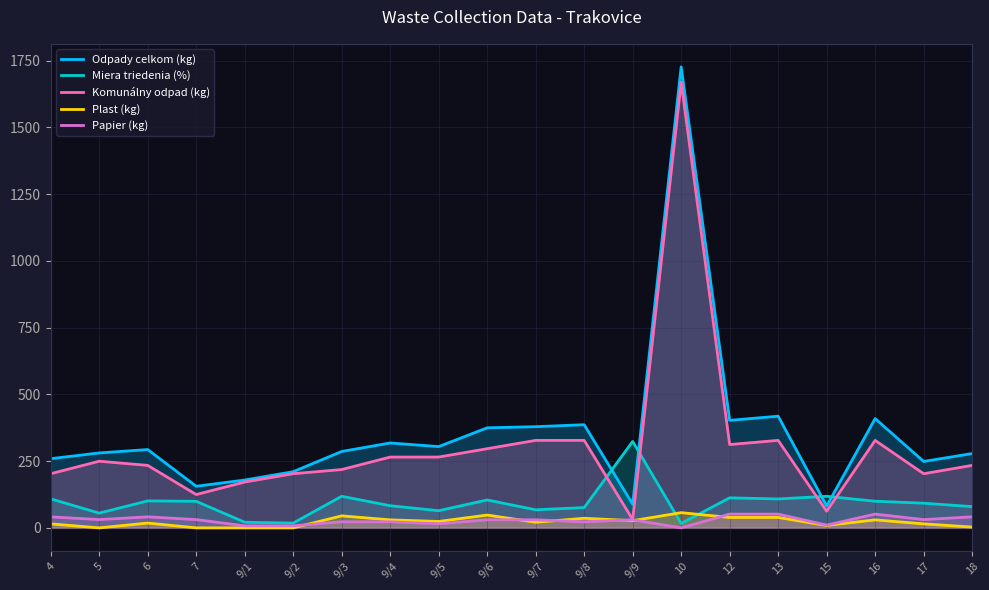

True or false: Miera triedenia (%) has a value of 118.2 at 15.

True